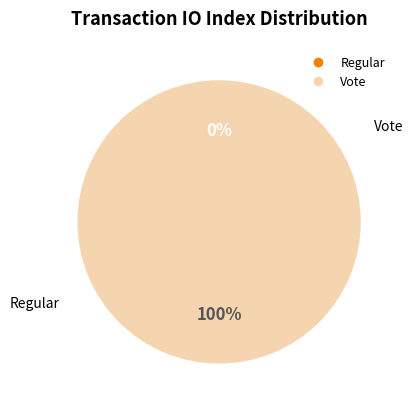

Which slice is the smallest?

Regular